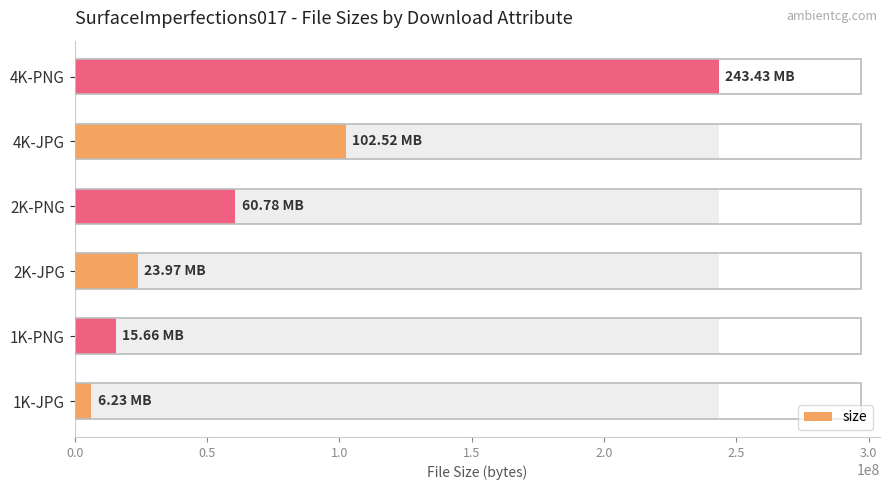

What is the minimum value shown in the chart?

6232979